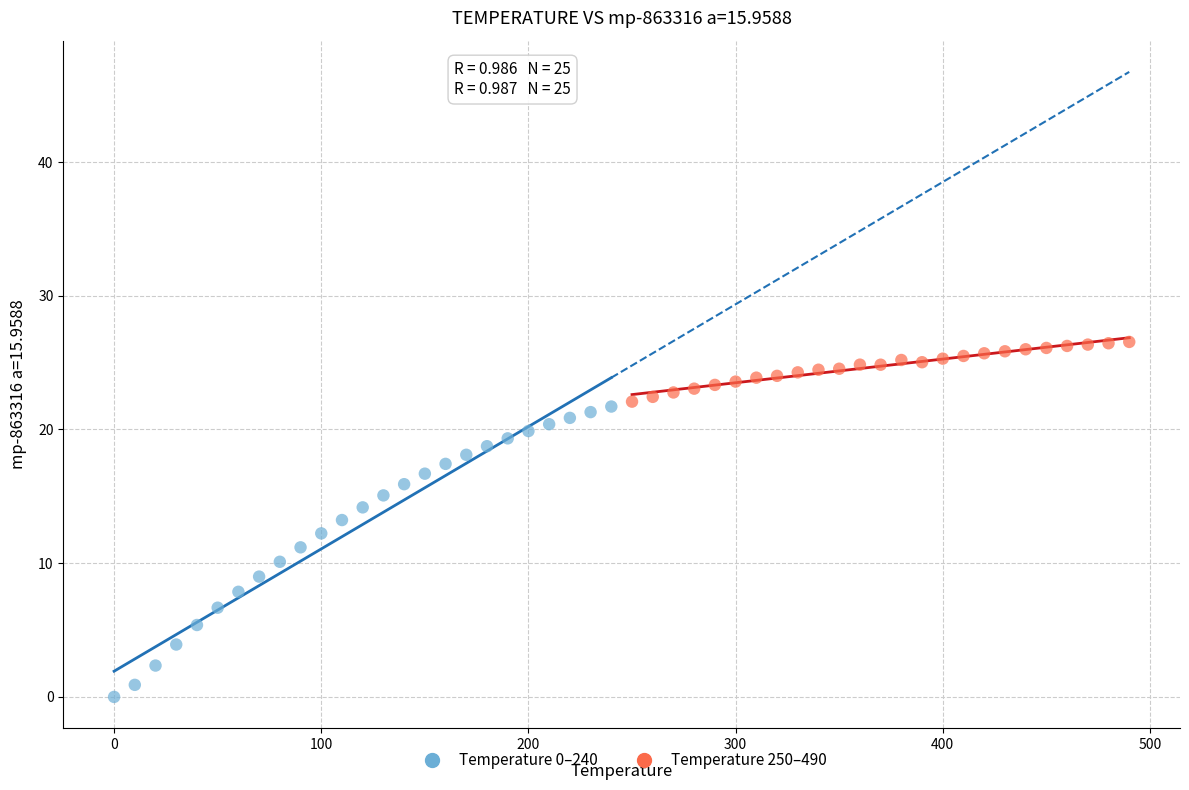

Which series contains the highest Y value?

Temperature 250–490